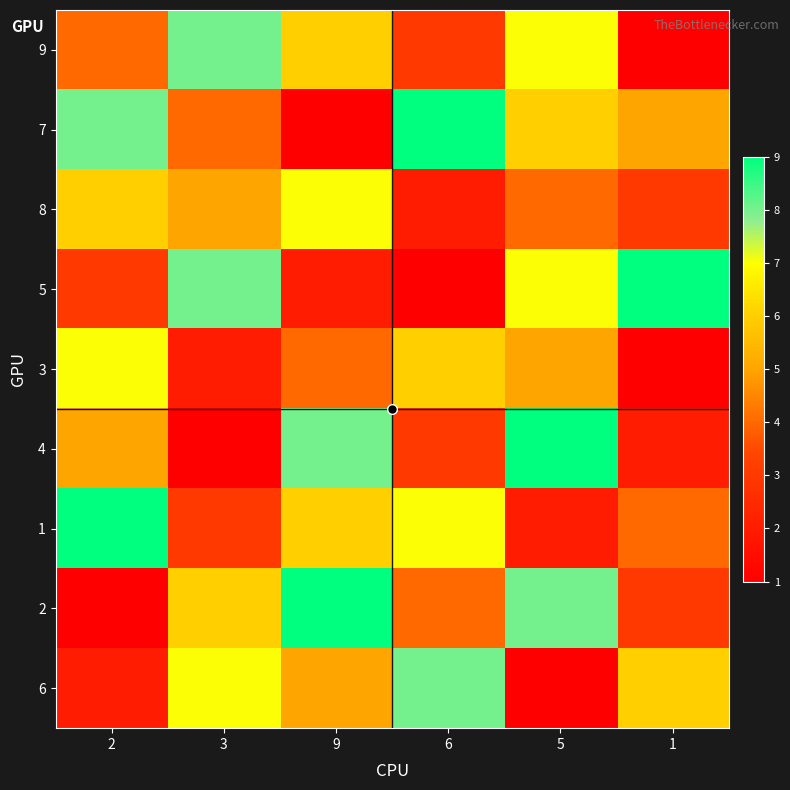

Which has a higher value, 5 or 9?

5